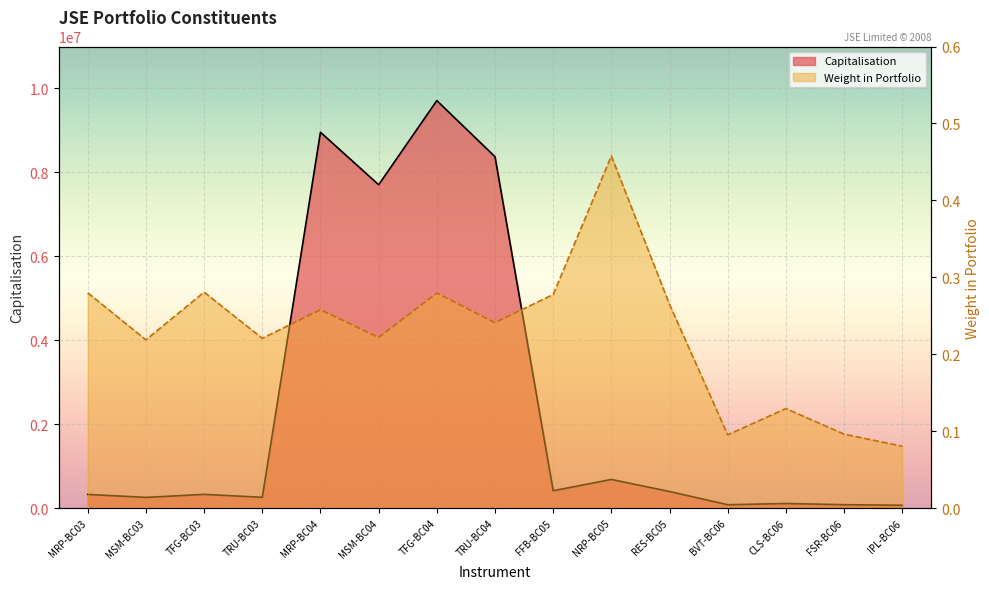

What is the value of the Weight in Portfolio point at the 14th from the left?

0.1